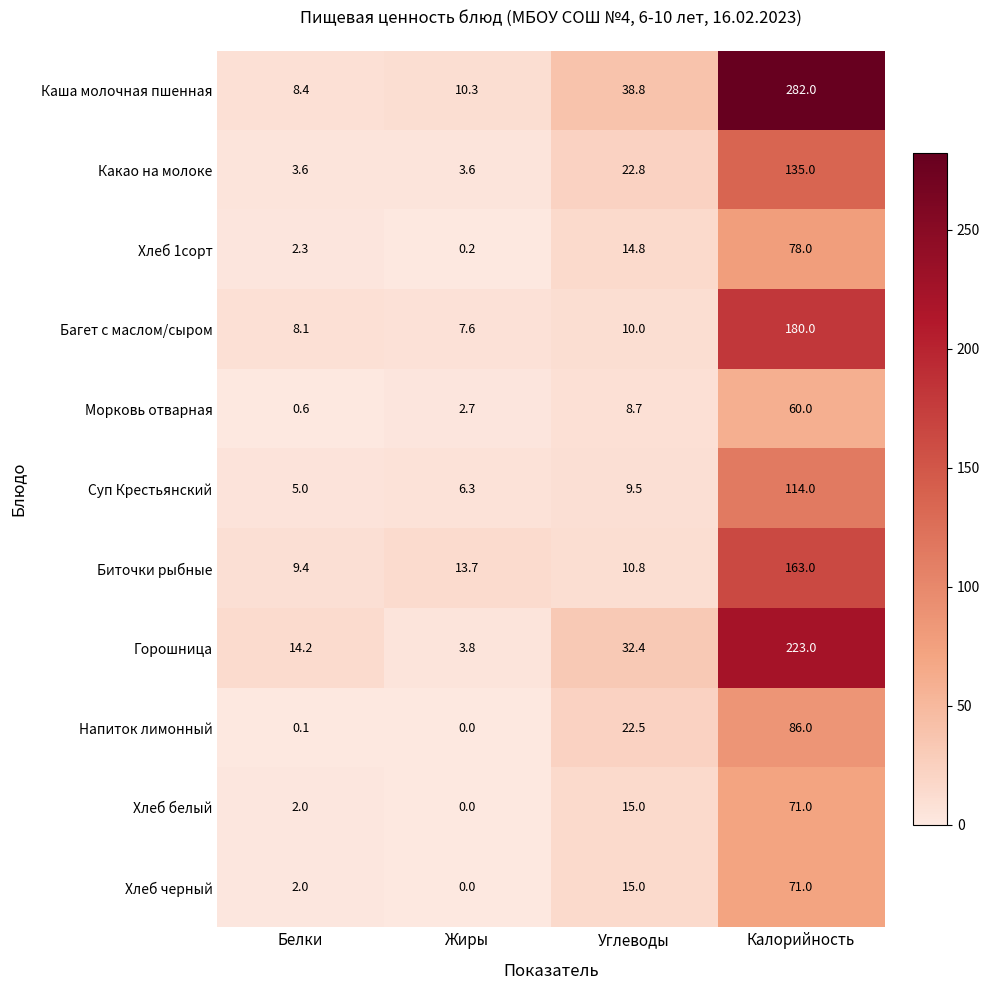

What is the sum of the Суп Крестьянский values at Белки and Углеводы?

14.5